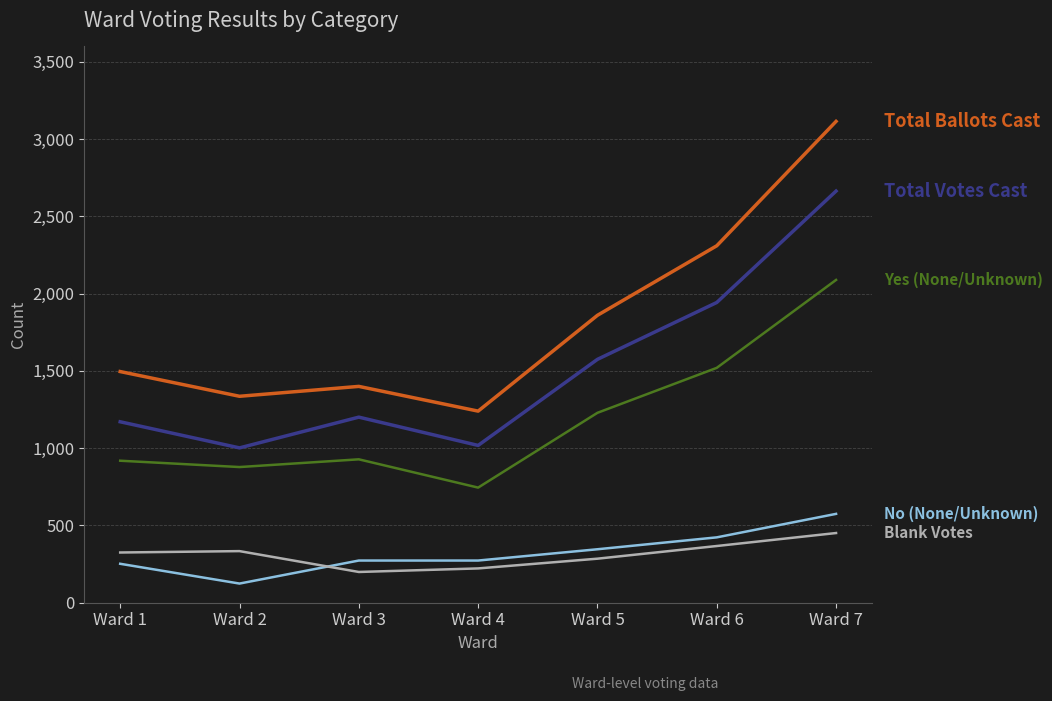

What is the smallest value displayed?

124